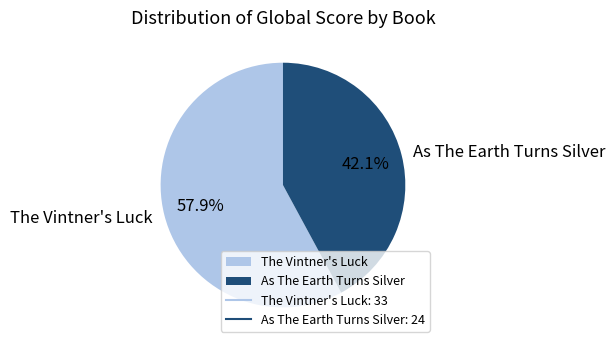

How much of the chart is everything except As The Earth Turns Silver?

57.9%